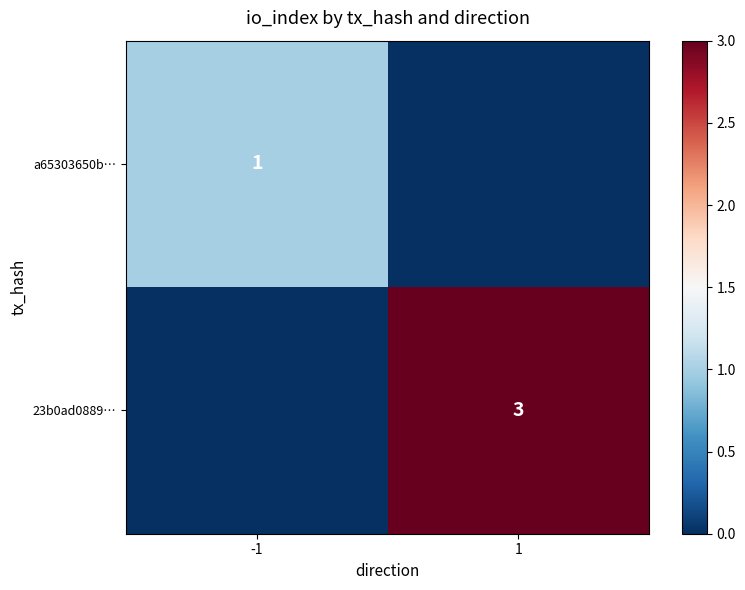

True or false: a65303650b… has a value of 1 at -1.

True